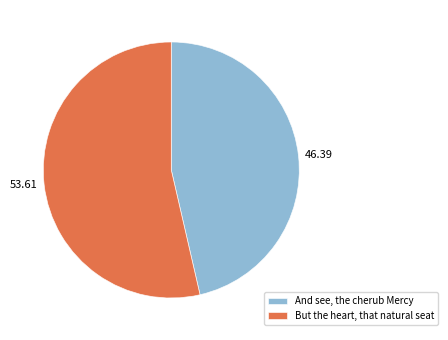

Is 46.39 the majority of the pie?

No